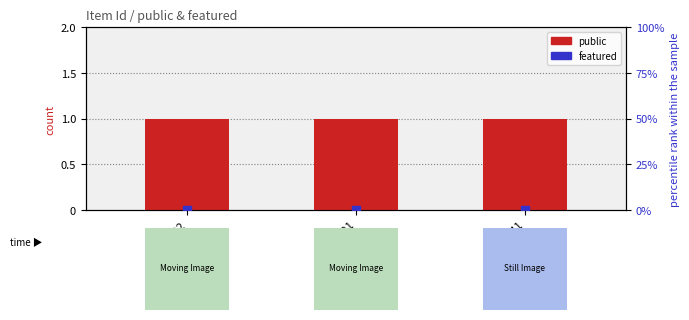

At which category is the sum across all series the highest?

1422